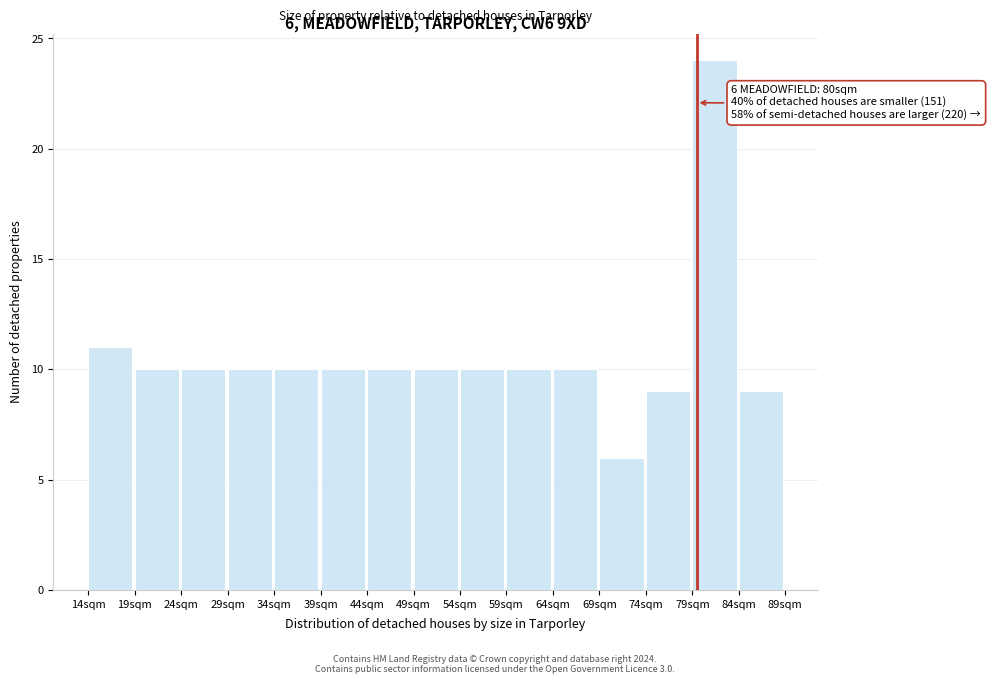

Over which range of the x-axis is the bar tallest?

79 to 84